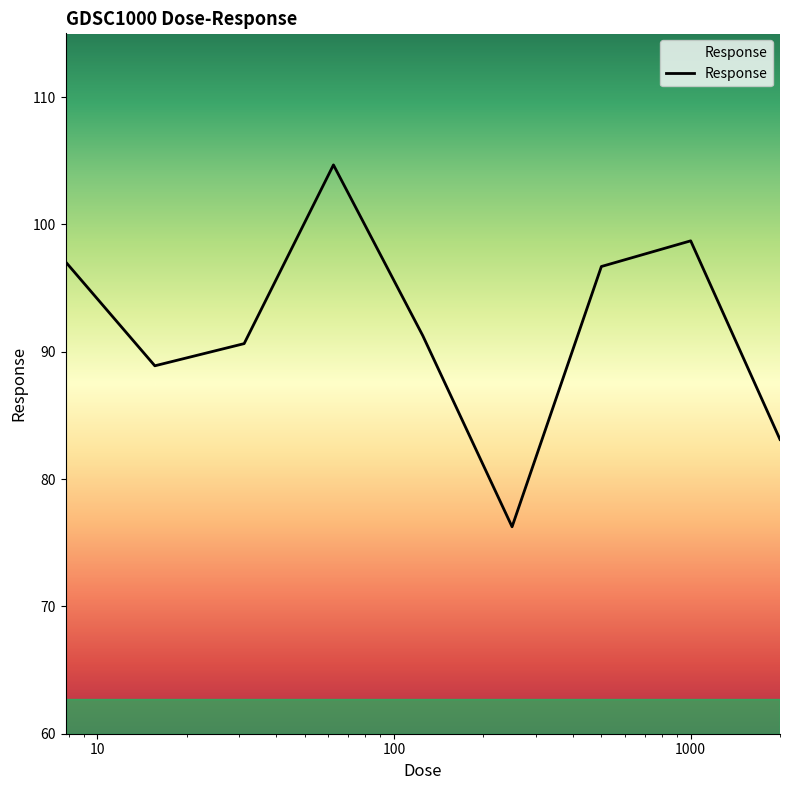

How many lines are shown in the chart?

1